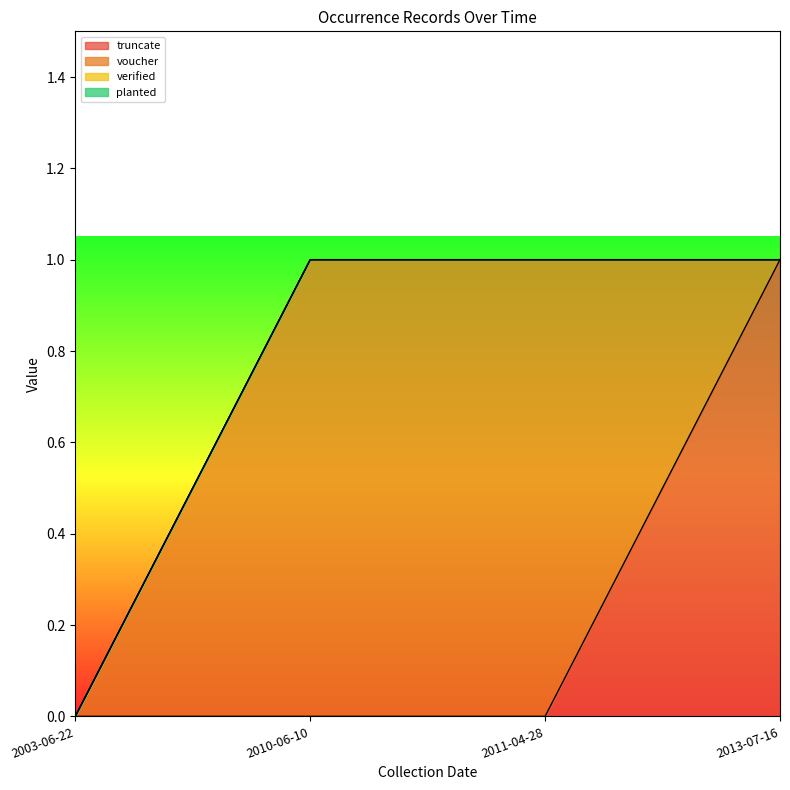

True or false: voucher has more than 2 interior local peaks.

False